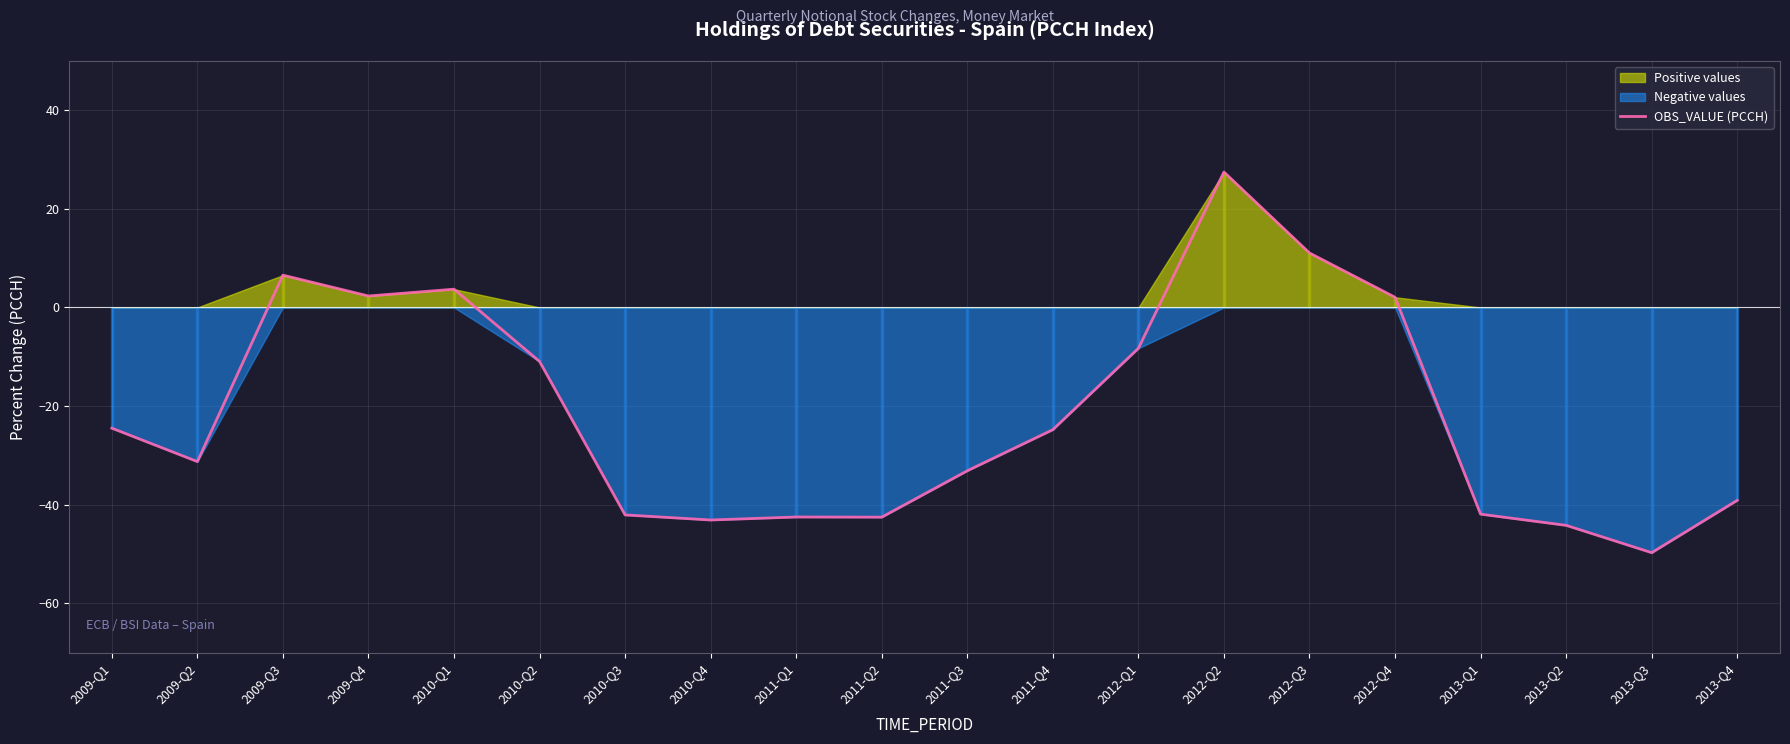

List the labels in order of value, largest first.

2012-Q2, 2012-Q3, 2009-Q3, 2010-Q1, 2009-Q4, 2012-Q4, 2012-Q1, 2010-Q2, 2009-Q1, 2011-Q4, 2009-Q2, 2011-Q3, 2013-Q4, 2013-Q1, 2010-Q3, 2011-Q1, 2011-Q2, 2010-Q4, 2013-Q2, 2013-Q3